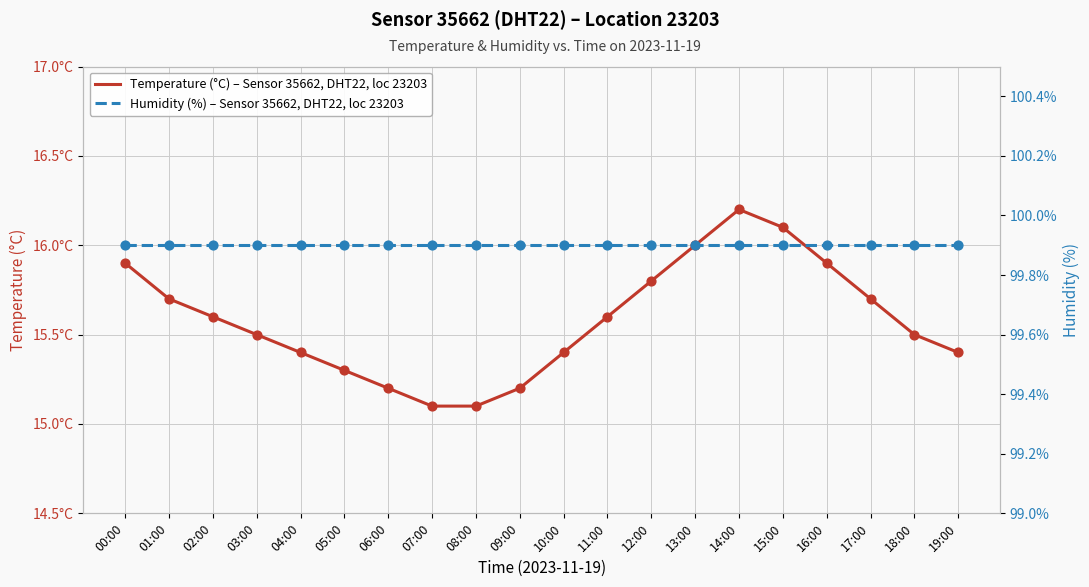

Which series has the largest Y range (max minus min)?

Temperature (°C) – Sensor 35662, DHT22, loc 23203